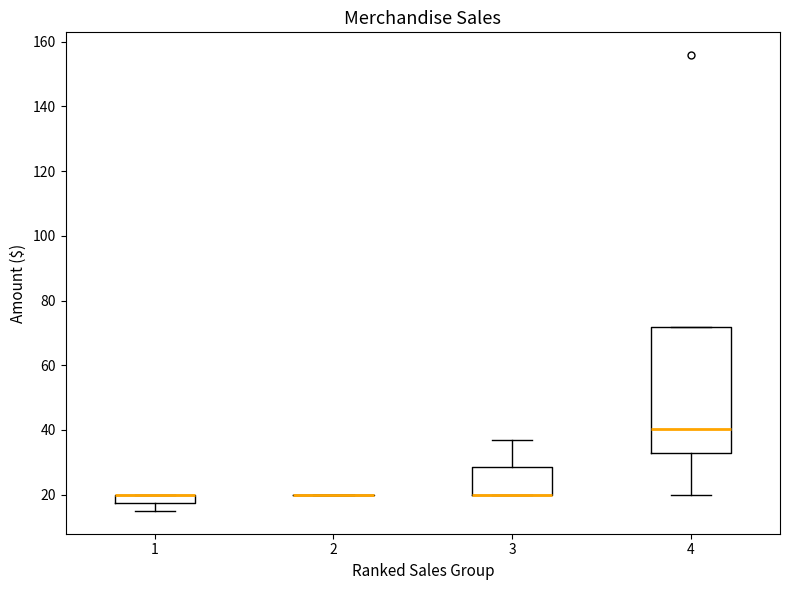

Where is the upper edge of the box at x = 1 on the y-axis? The values are not printed on the chart, so give them approximately, as read against the axis.

20